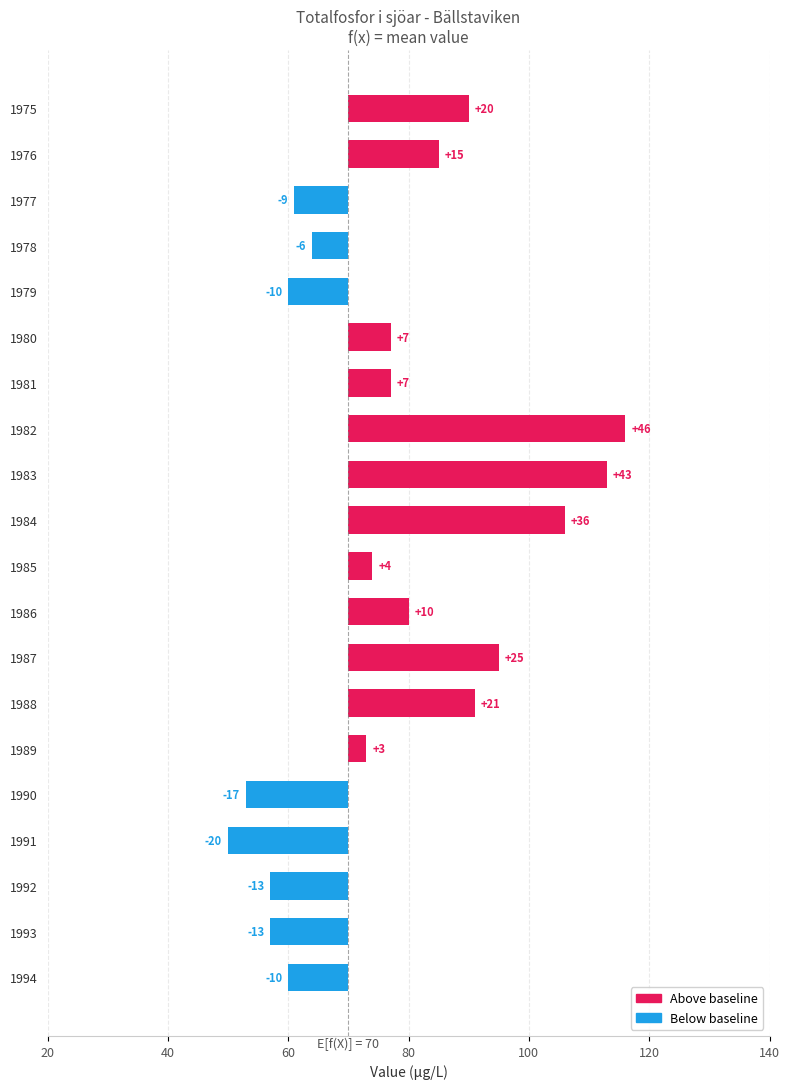

How many values are below 7?

10